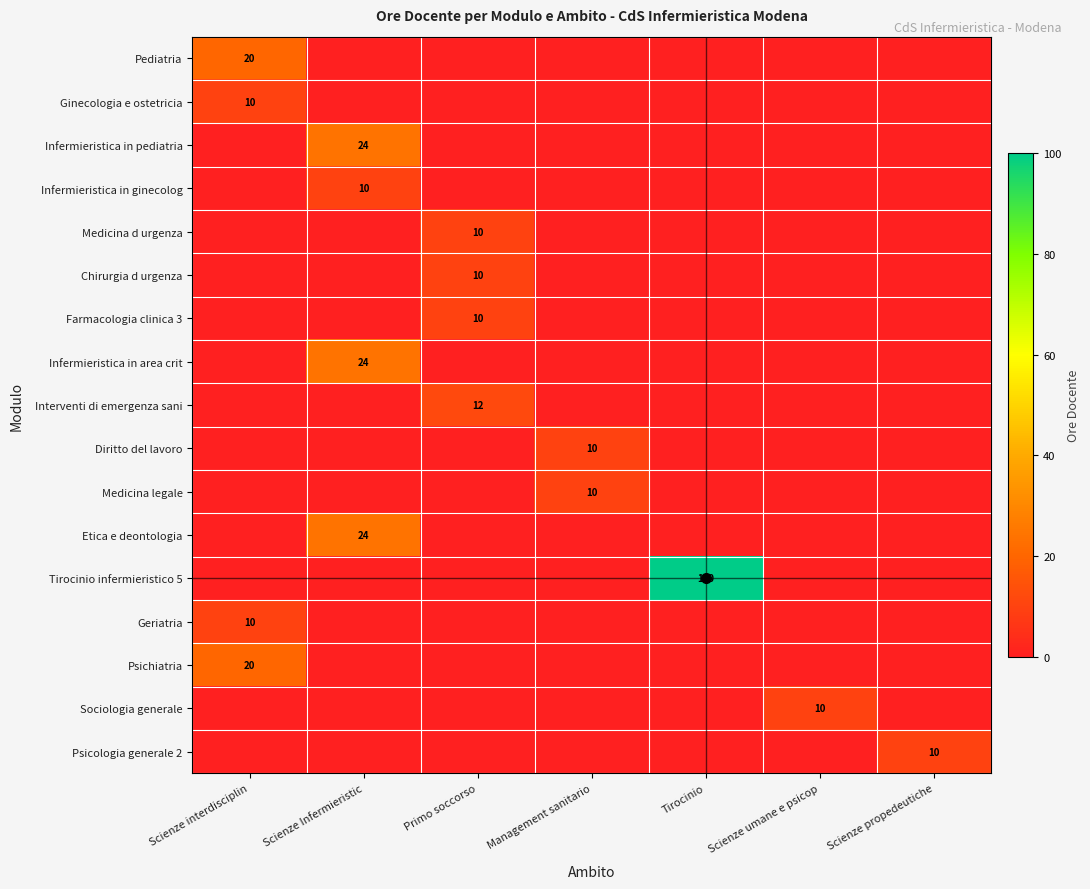

What is the spread (max minus min) of values at Scienze interdisciplin?

20